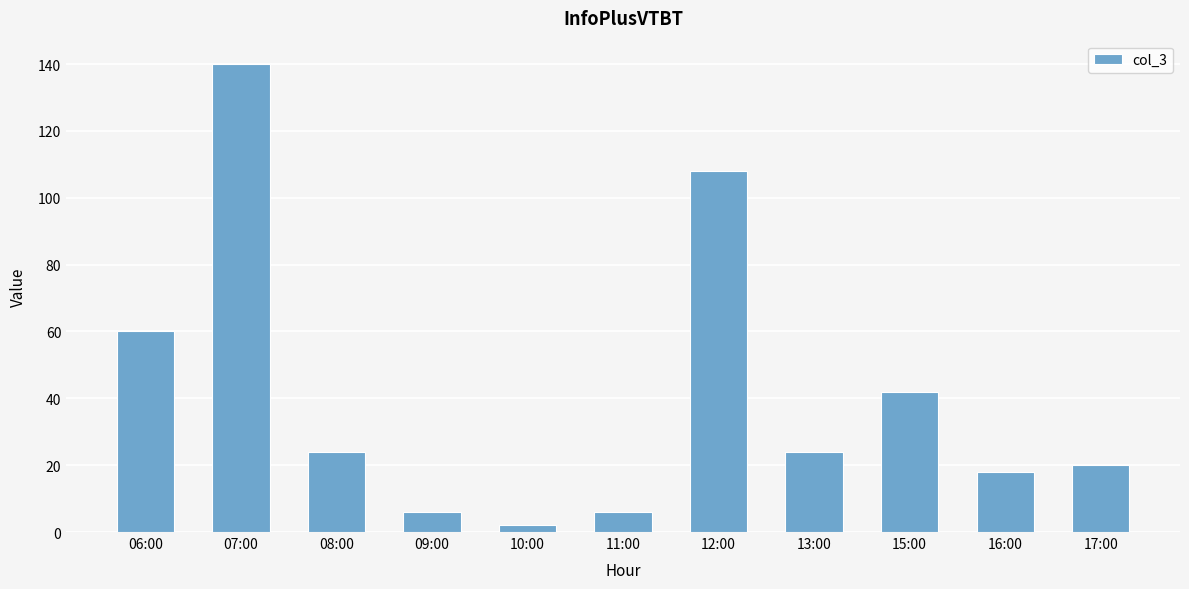

What is the change in value from 12:00 to 17:00?

-88